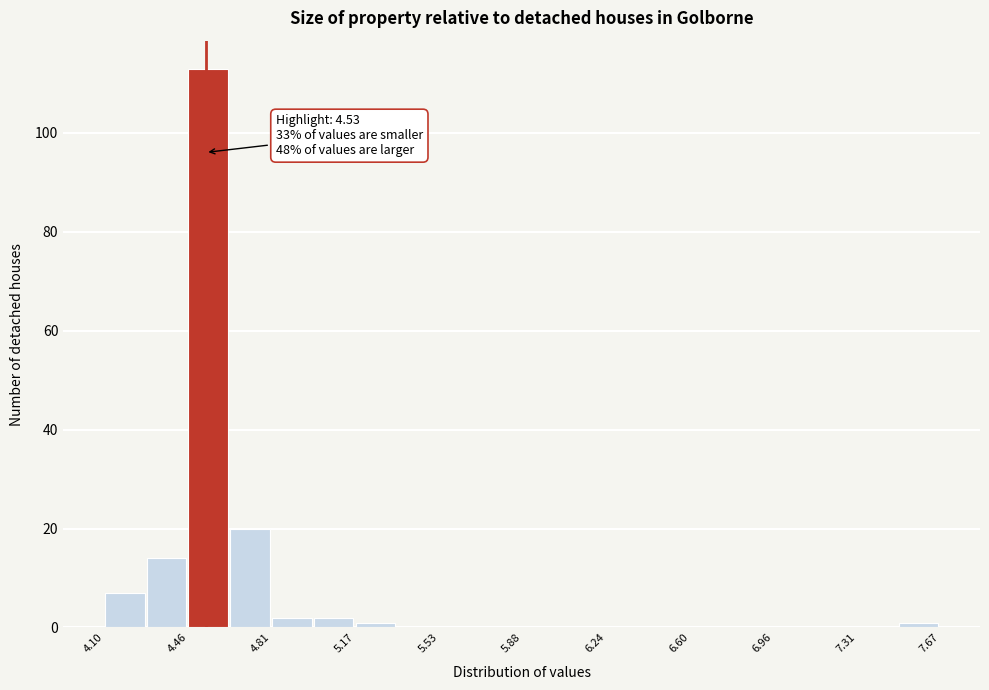

Read against the x-axis, roughly where is the centre of the tallest bar?

4.55